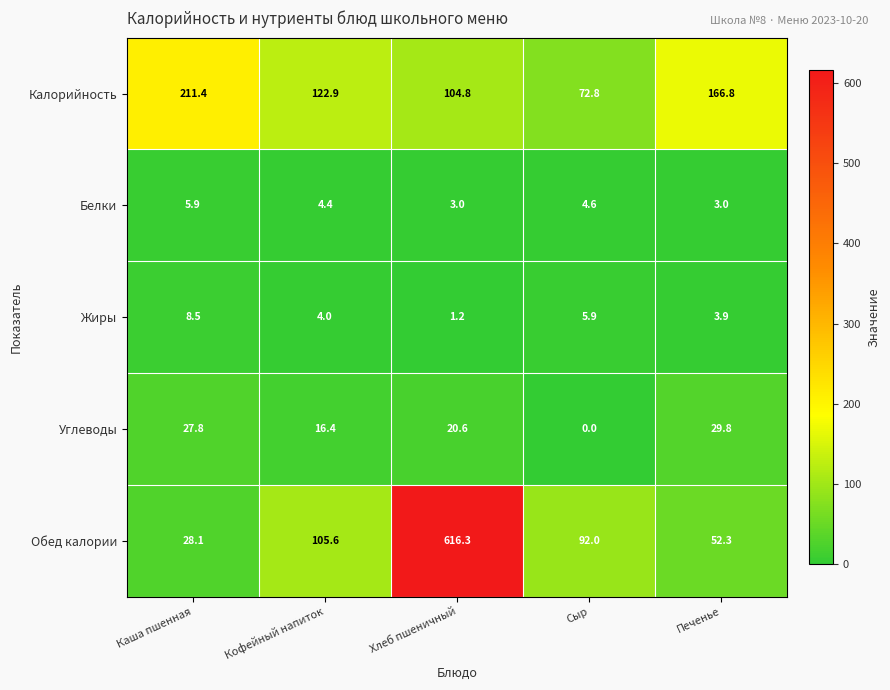

At which category is the sum across all series the highest?

Хлеб пшеничный